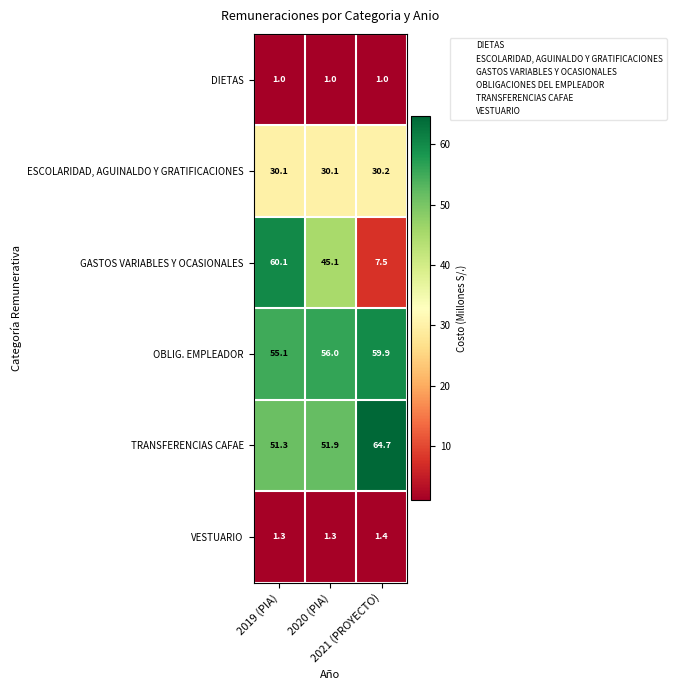

At which category does the chart reach its peak across all series?

2021 (PROYECTO)